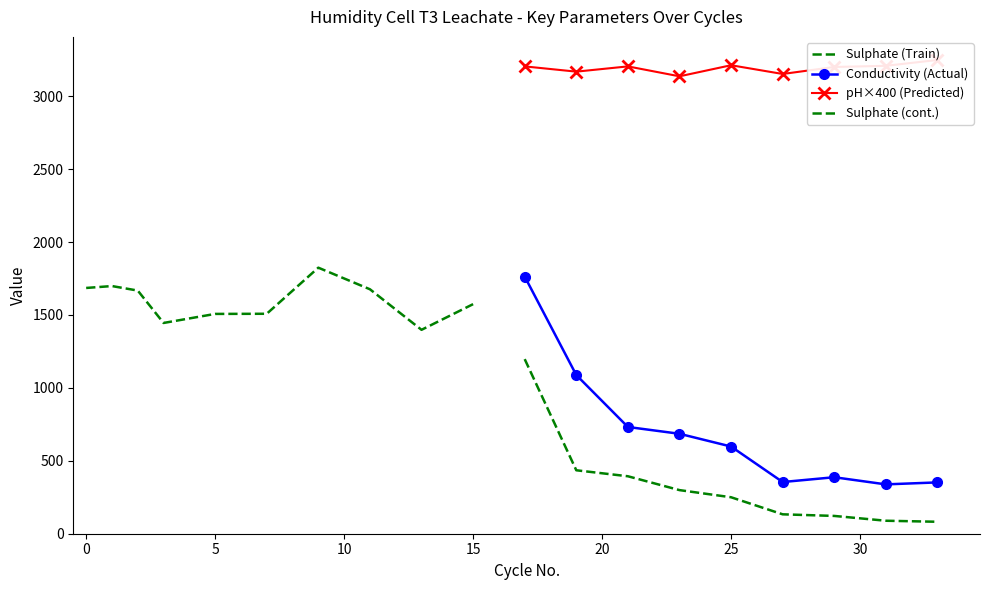

Which series changed the most between 0 and 33?

Conductivity